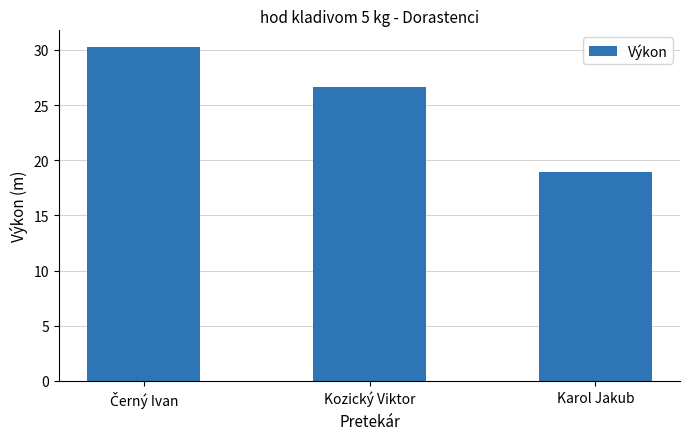

Between Kozický Viktor and Karol Jakub, which is larger?

Kozický Viktor